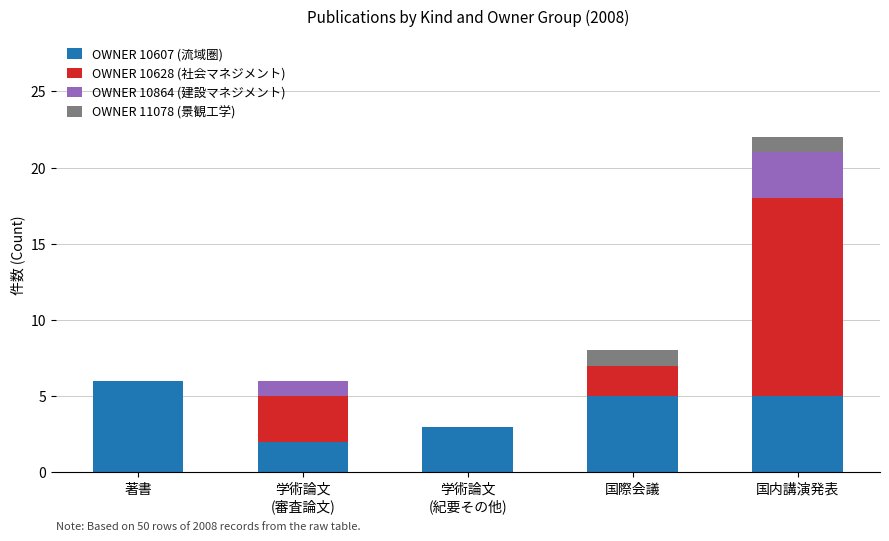

At which category is the sum across all series the highest?

国内講演発表